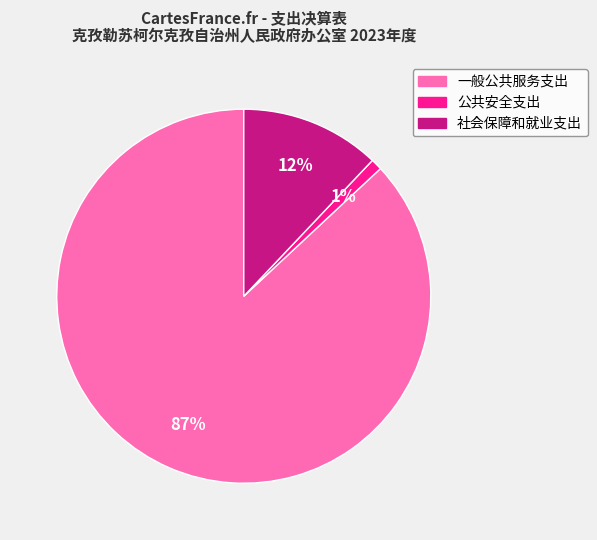

Which slice is the smallest?

公共安全支出